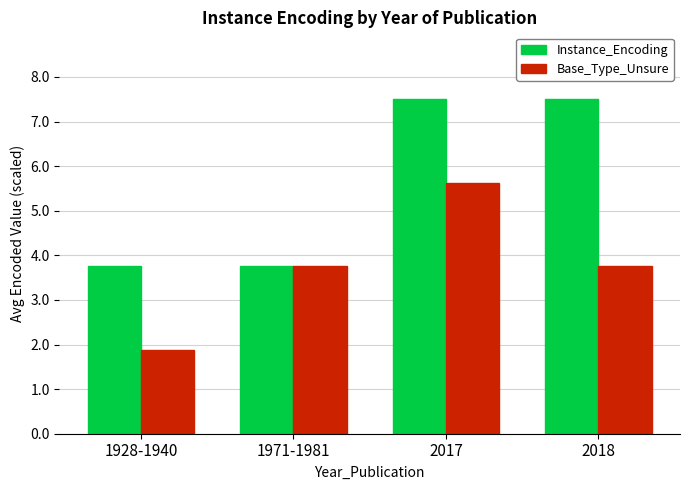

At which label does Base_Type_Unsure reach its peak?

2017